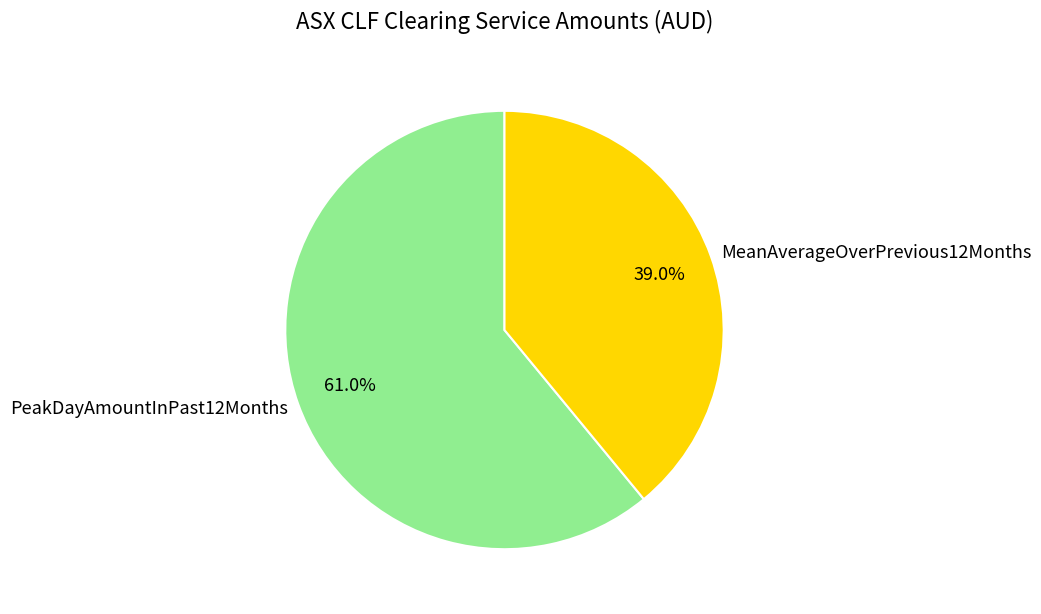

True or false: MeanAverageOverPrevious12Months accounts for 39% of the total.

True